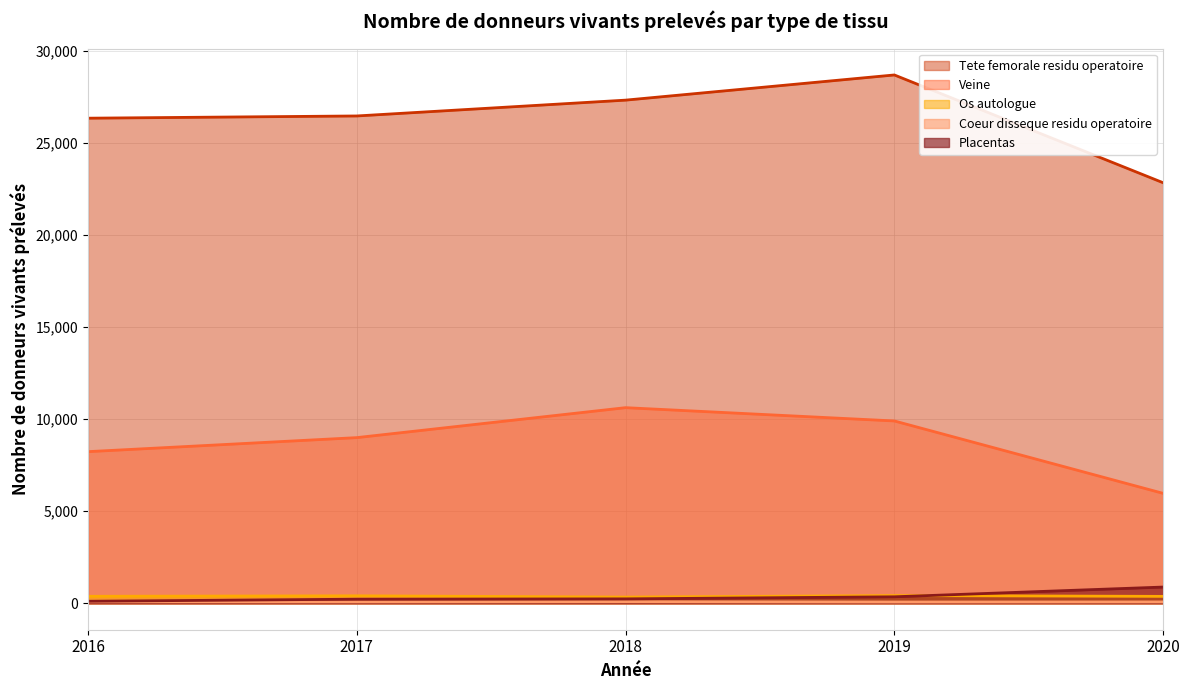

At which category is the sum across all series the highest?

2019